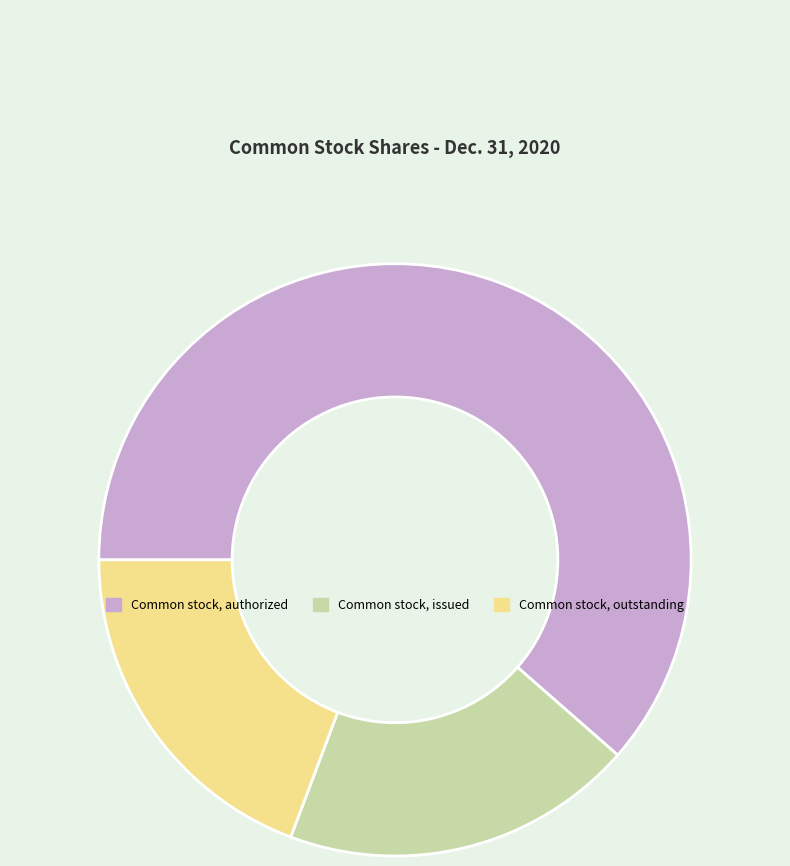

The Common stock, outstanding slice represents 8% of the pie. True or false?

False